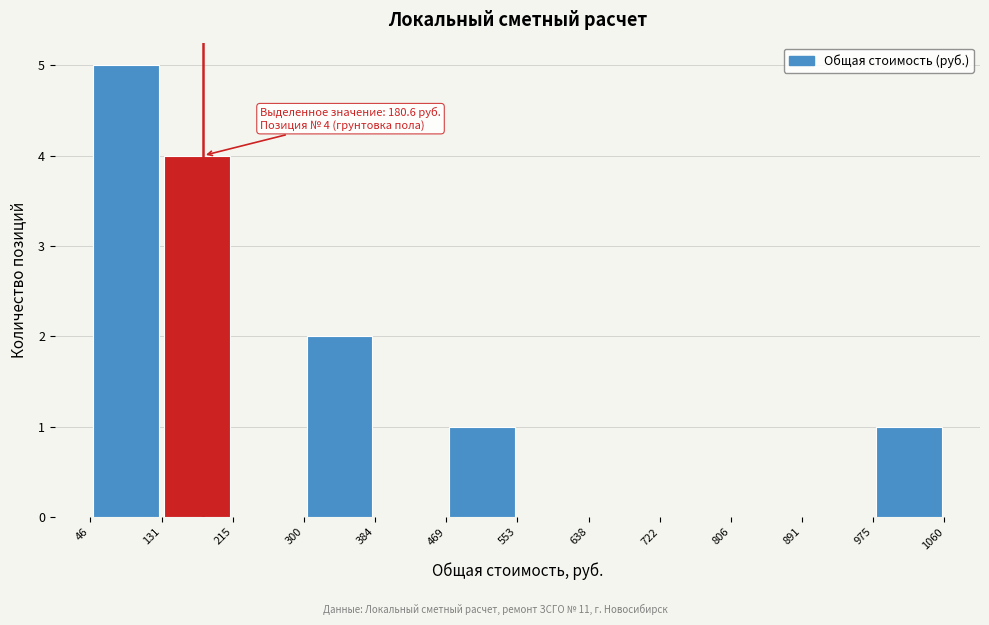

Which range on the x-axis has the tallest bar?

46 to 131